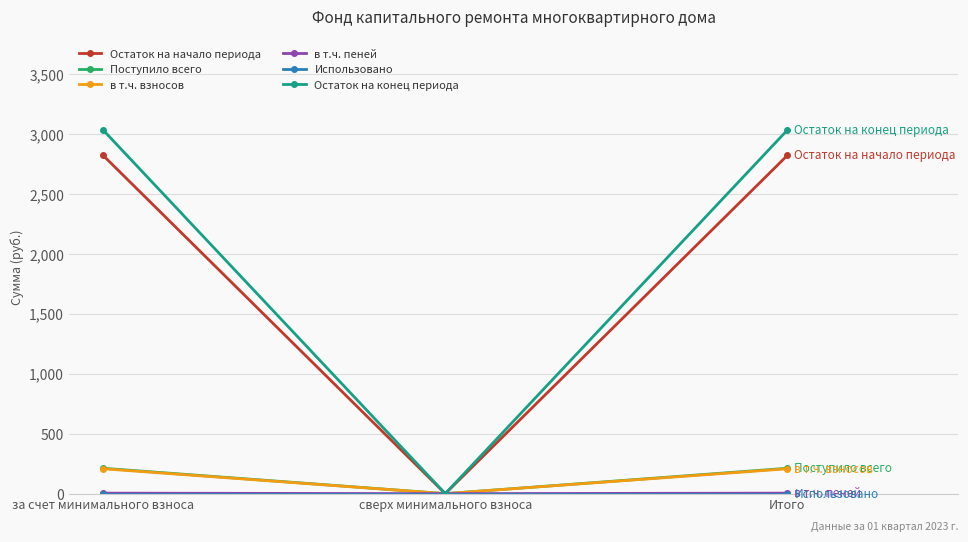

True or false: в т.ч. взносов has a value of 207.4 at за счет минимального взноса.

True